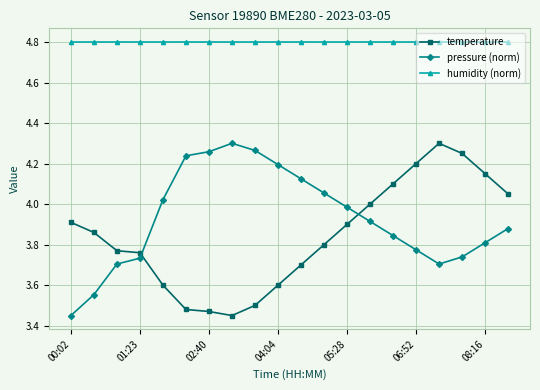

What are all the series names shown in the legend?

temperature, pressure (norm), humidity (norm)